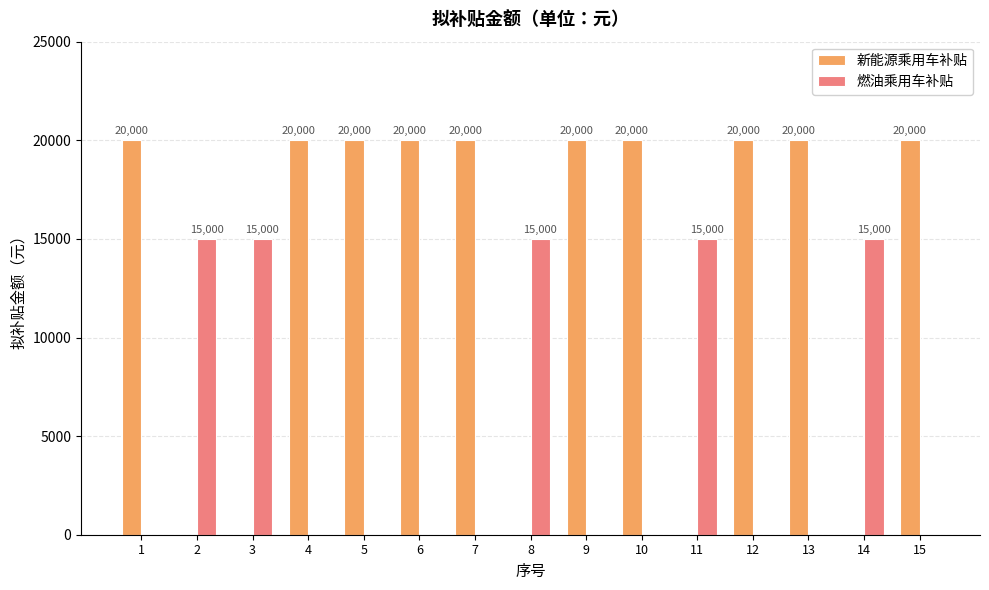

What is the approximate value of 燃油乘用车补贴 at 14, to the nearest 10?

15000